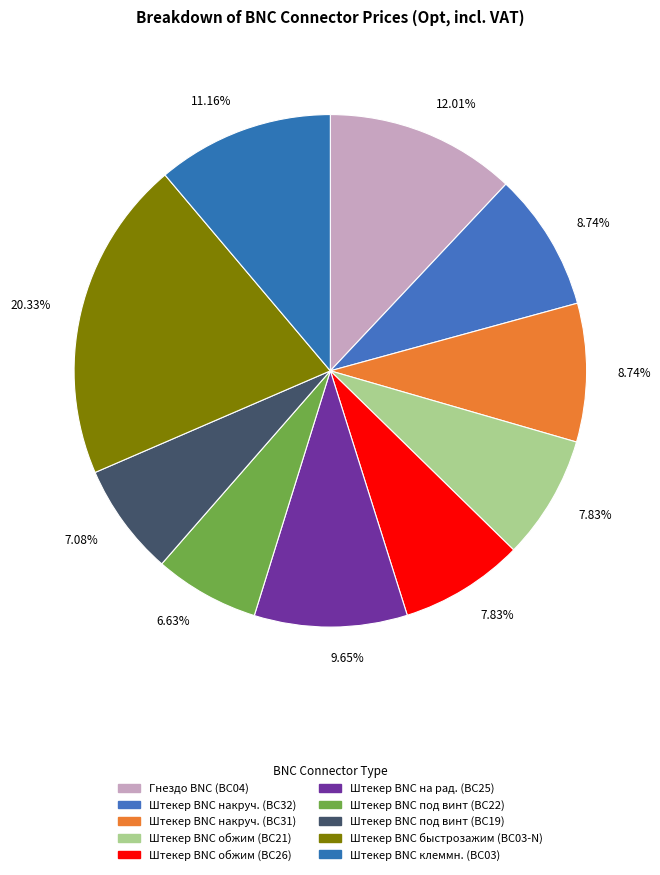

Rank the categories by value from highest to lowest.

BC03-N, BC04, BC03, BC25, BC32, BC31, BC21, BC26, BC19, BC22